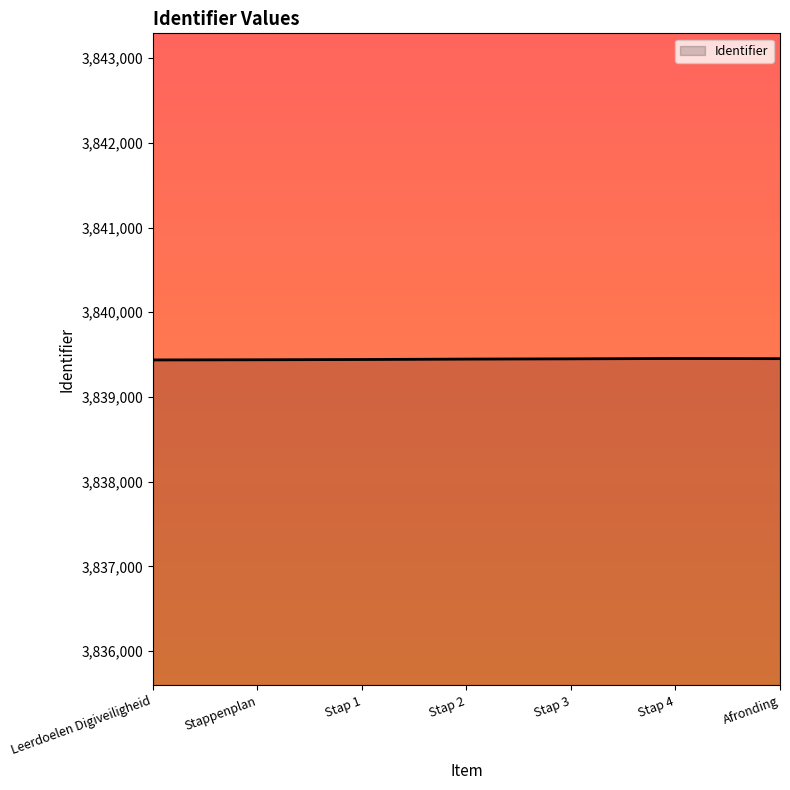

Approximately how many times larger is the value at Stap 1 compared to Stap 4?

1.0